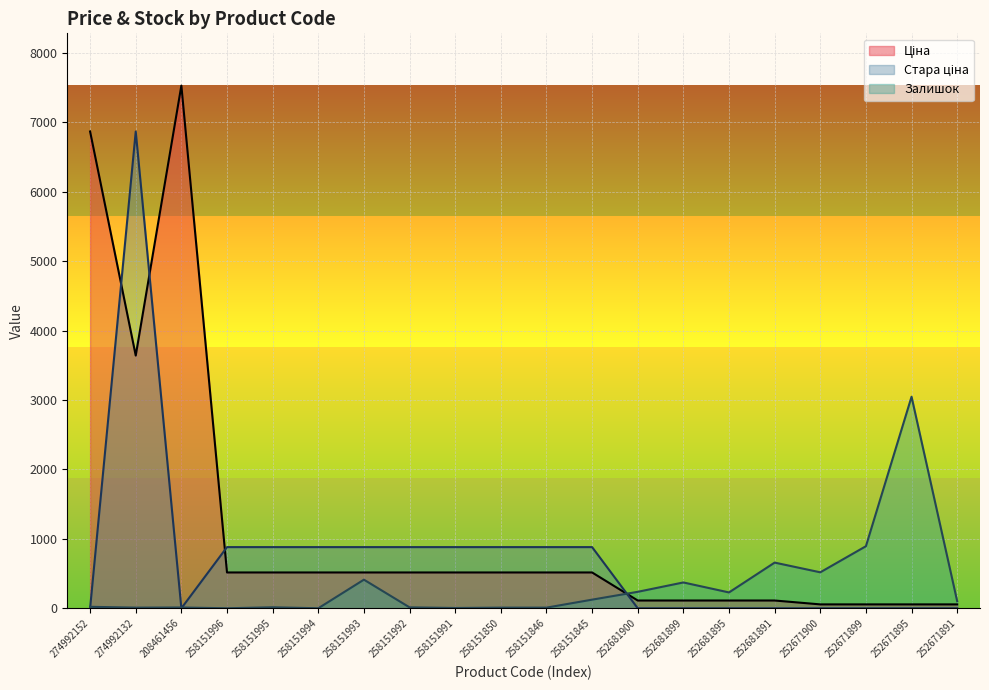

Which series has the largest range (max minus min)?

Ціна